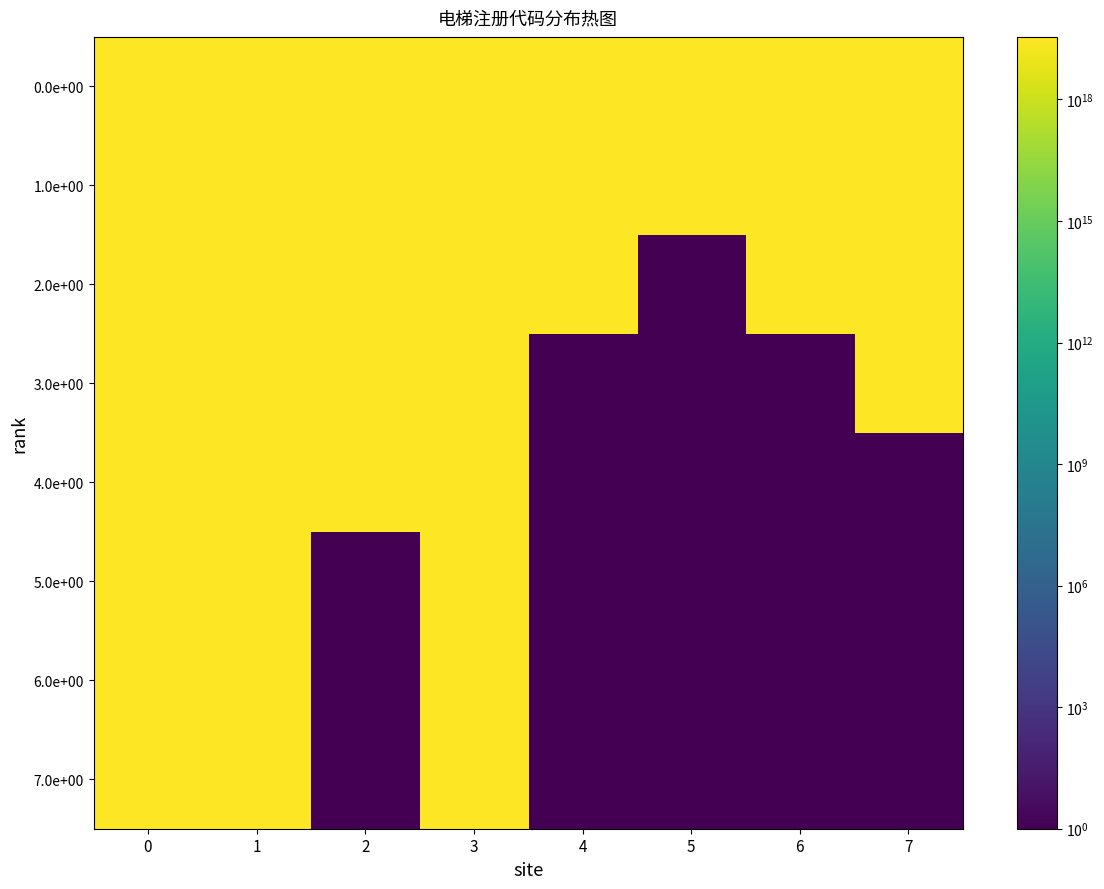

Count the number of categories in the chart.

8